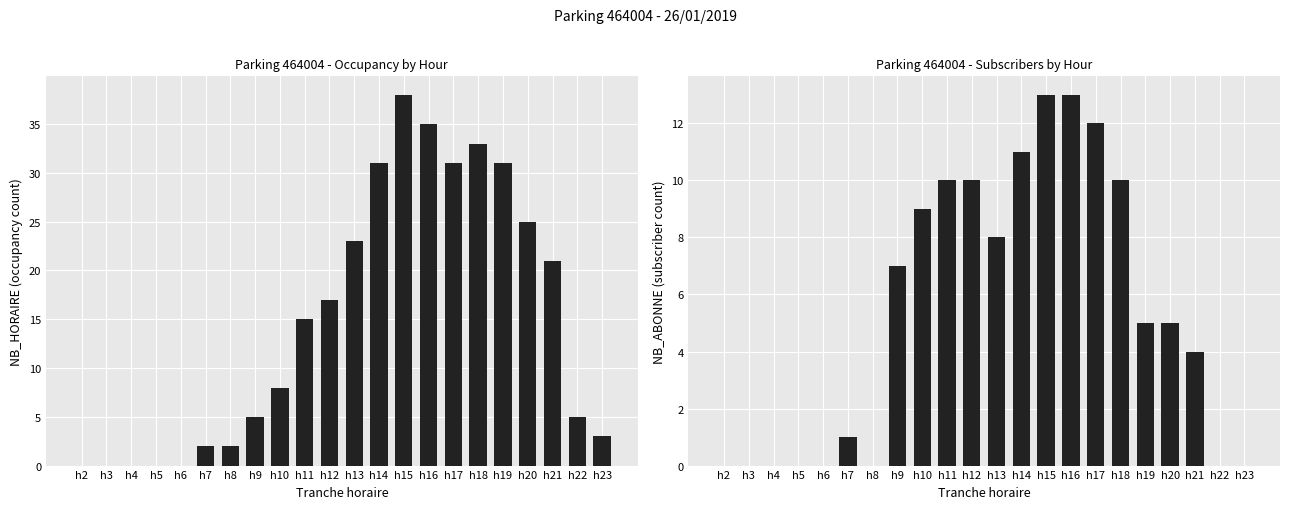

Are the bars horizontal?

No